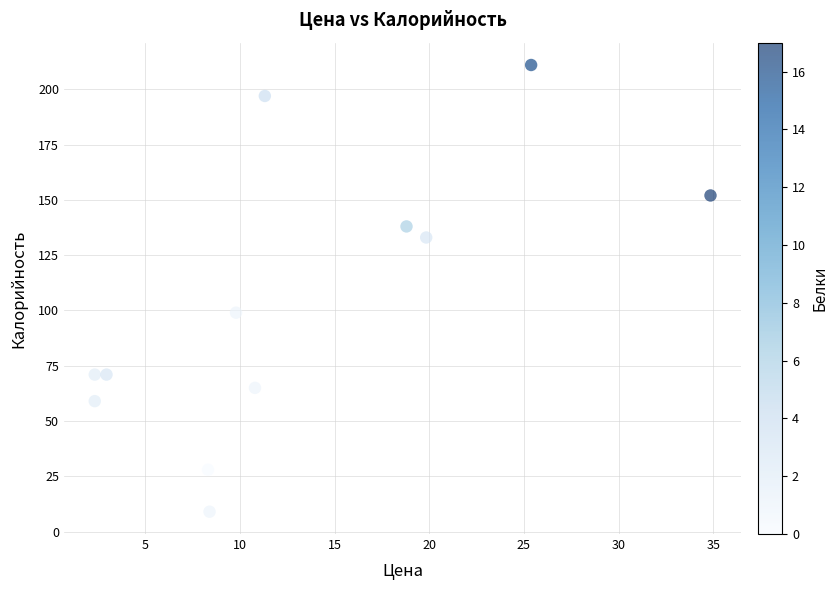

What Y value in the scatter plot is closest to 110?

99